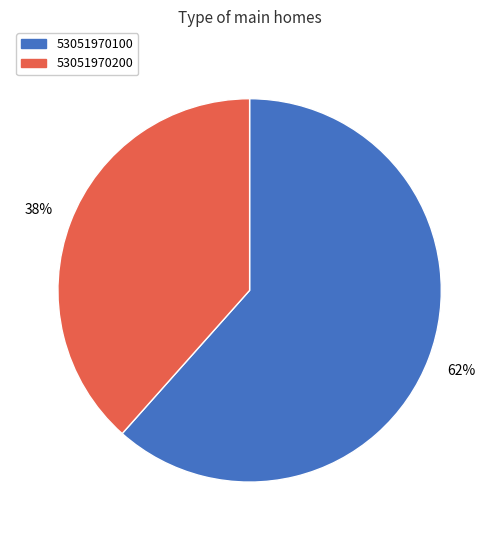

Which has a higher value, 53051970100 or 53051970200?

53051970100